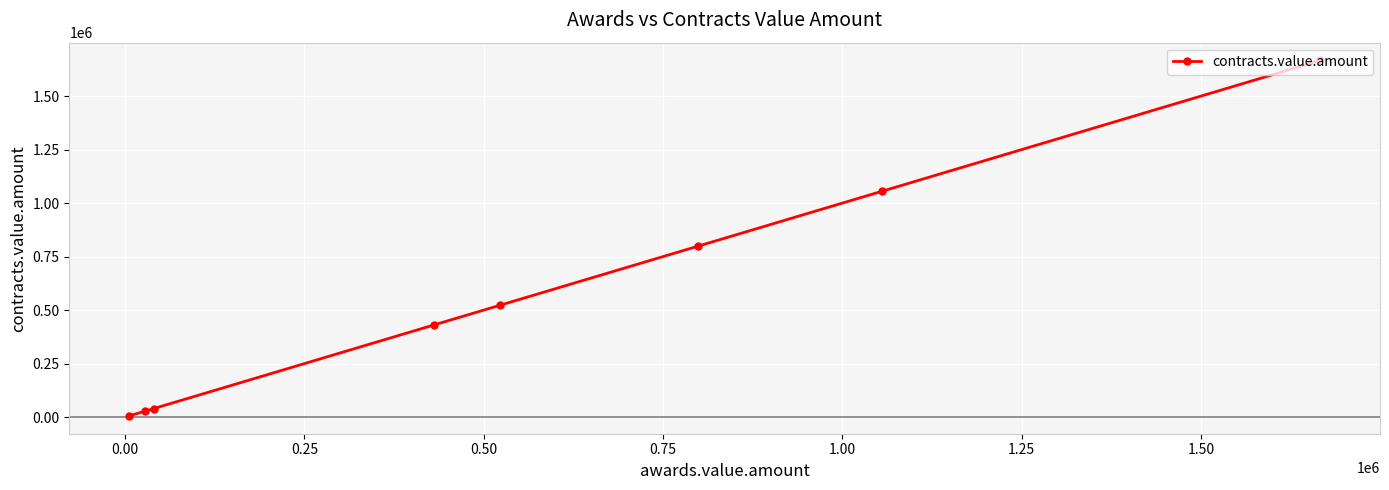

What is the value of the 7th point from the left?

1055600.0